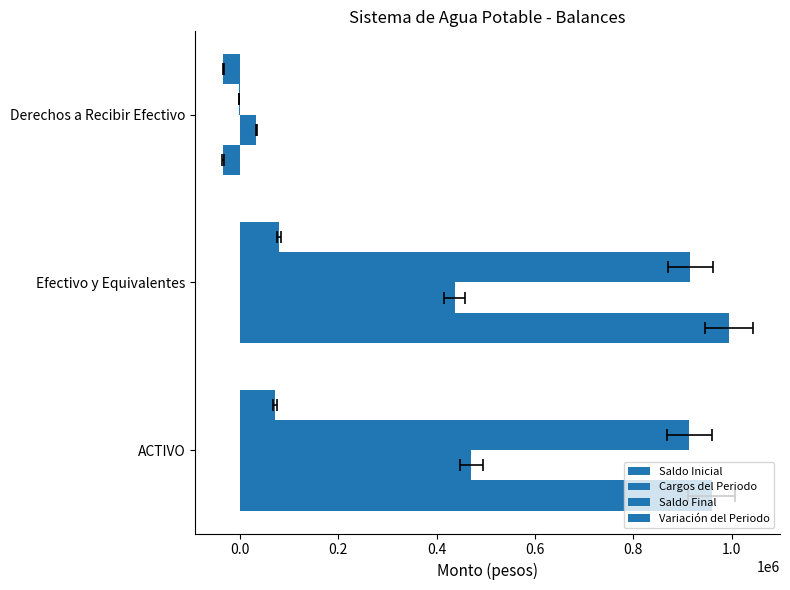

How many positive values does the Saldo Final series have?

2